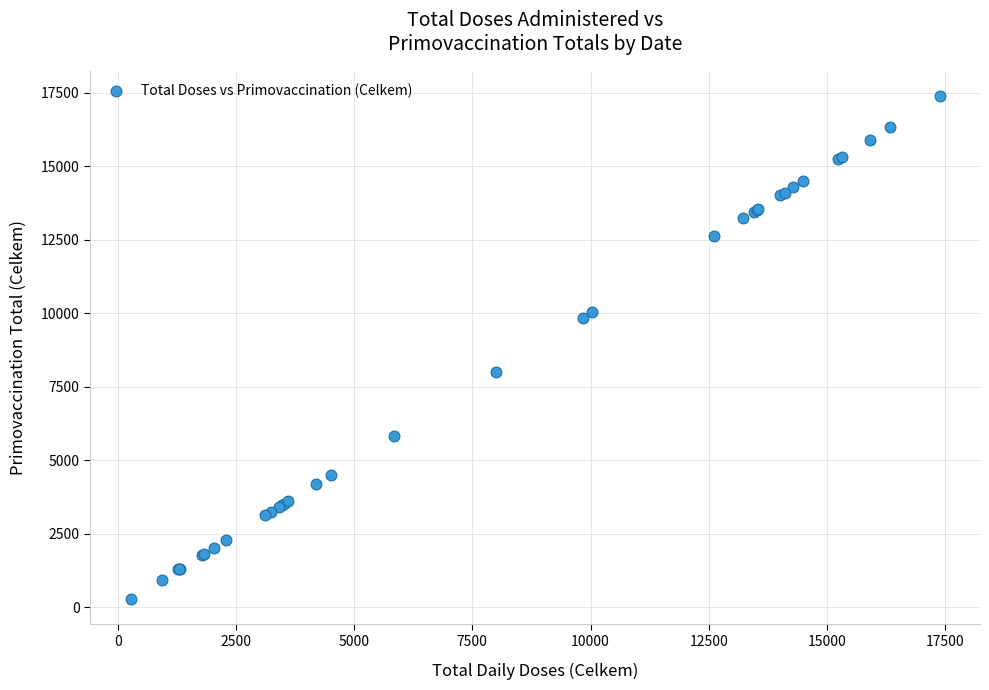

What Y value in the scatter plot is closest to 8826?

7992